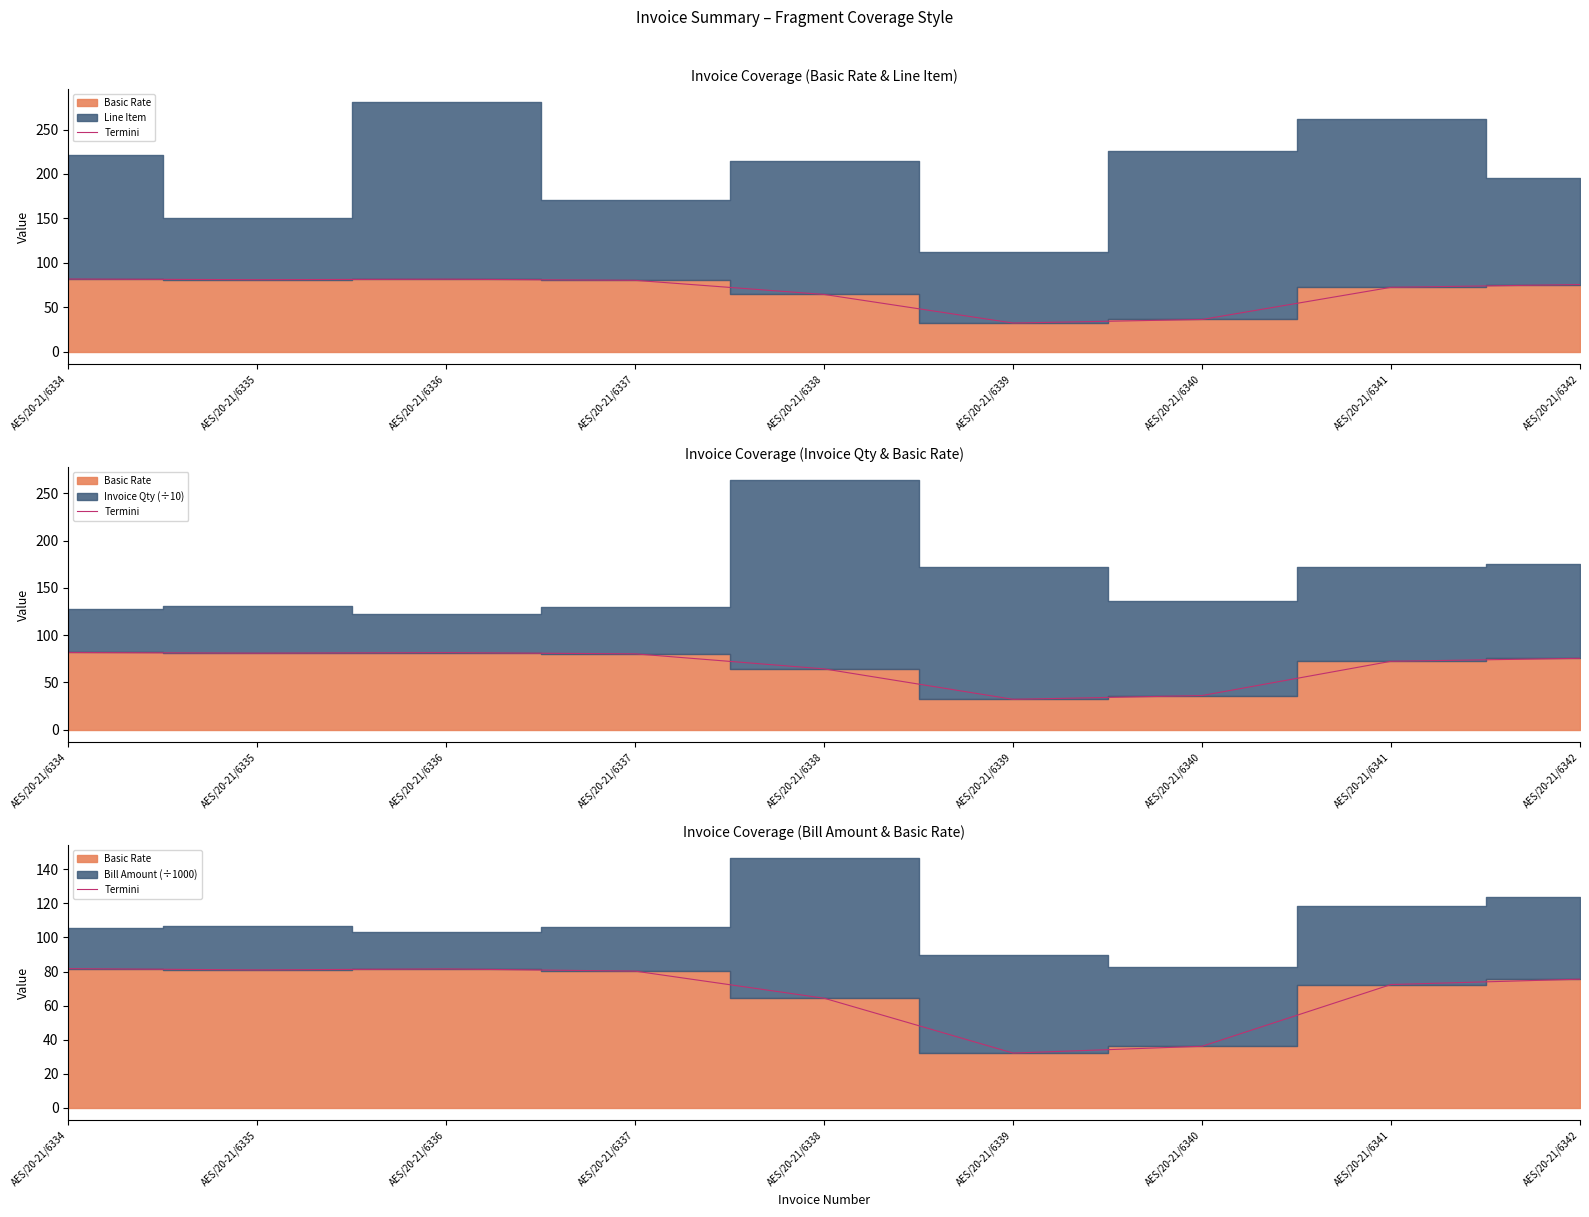

What is the value of the 5th point from the left?

64.3